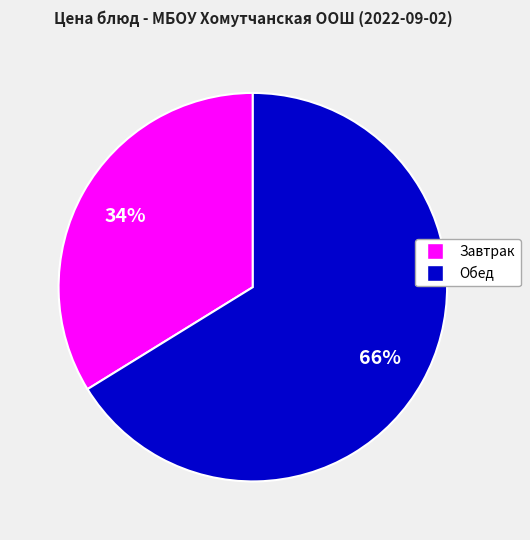

Is there a majority slice in this chart?

Yes